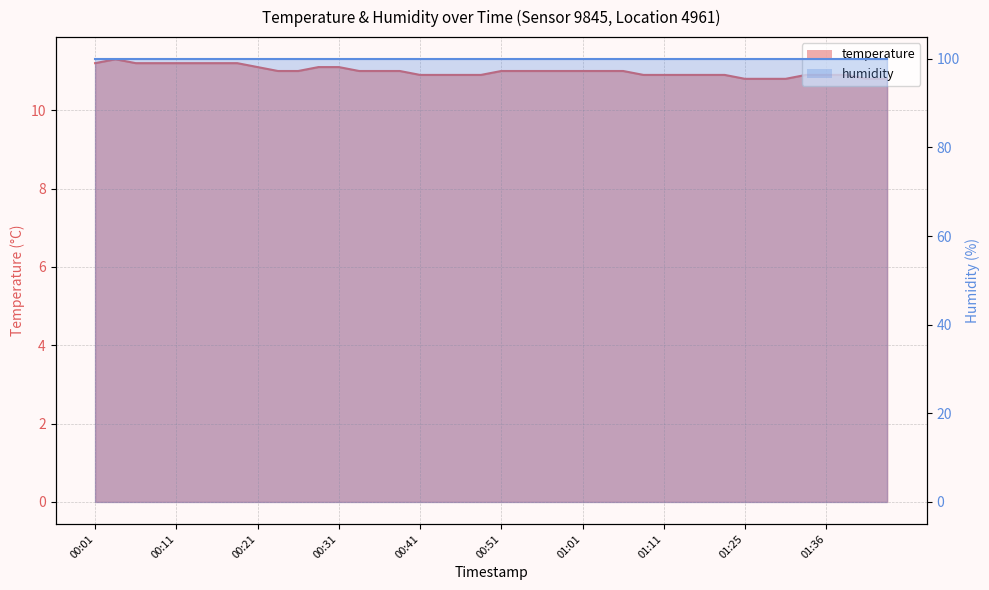

What is the ratio of the value at 00:56 to the value at 00:53?

1.0